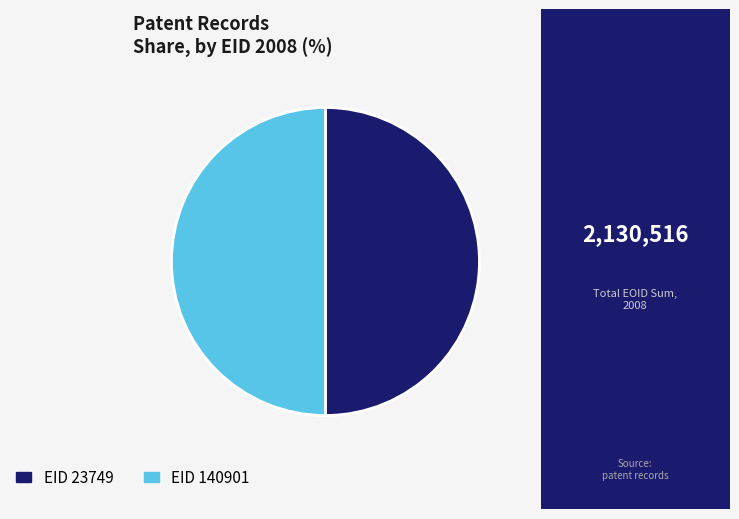

How many slices are in this pie chart?

2